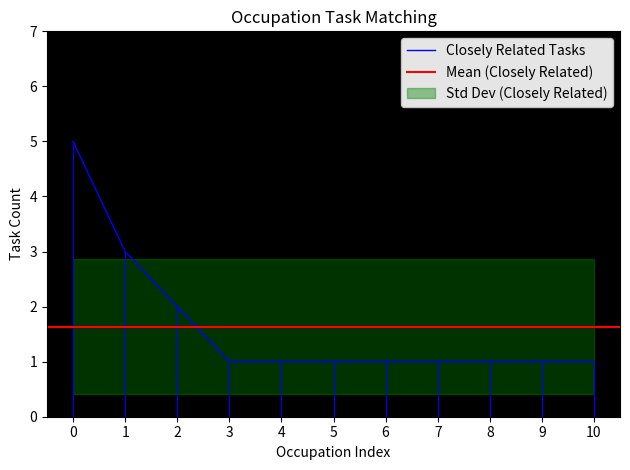

Is it true that Closely Related Tasks equals 2 at 7?

False